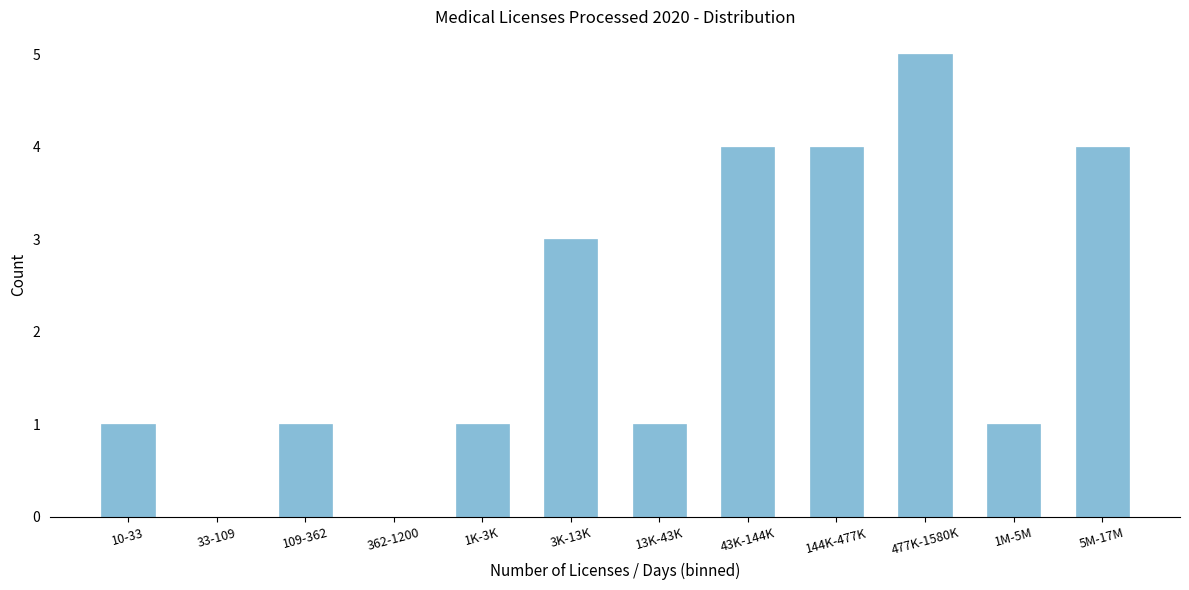

Reading left to right, what are all the values shown in this chart?

10-33=1	33-109=0	109-362=1	362-1200=0	1K-3K=1	3K-13K=3	13K-43K=1	43K-144K=4	144K-477K=4	477K-1580K=5	1M-5M=1	5M-17M=4